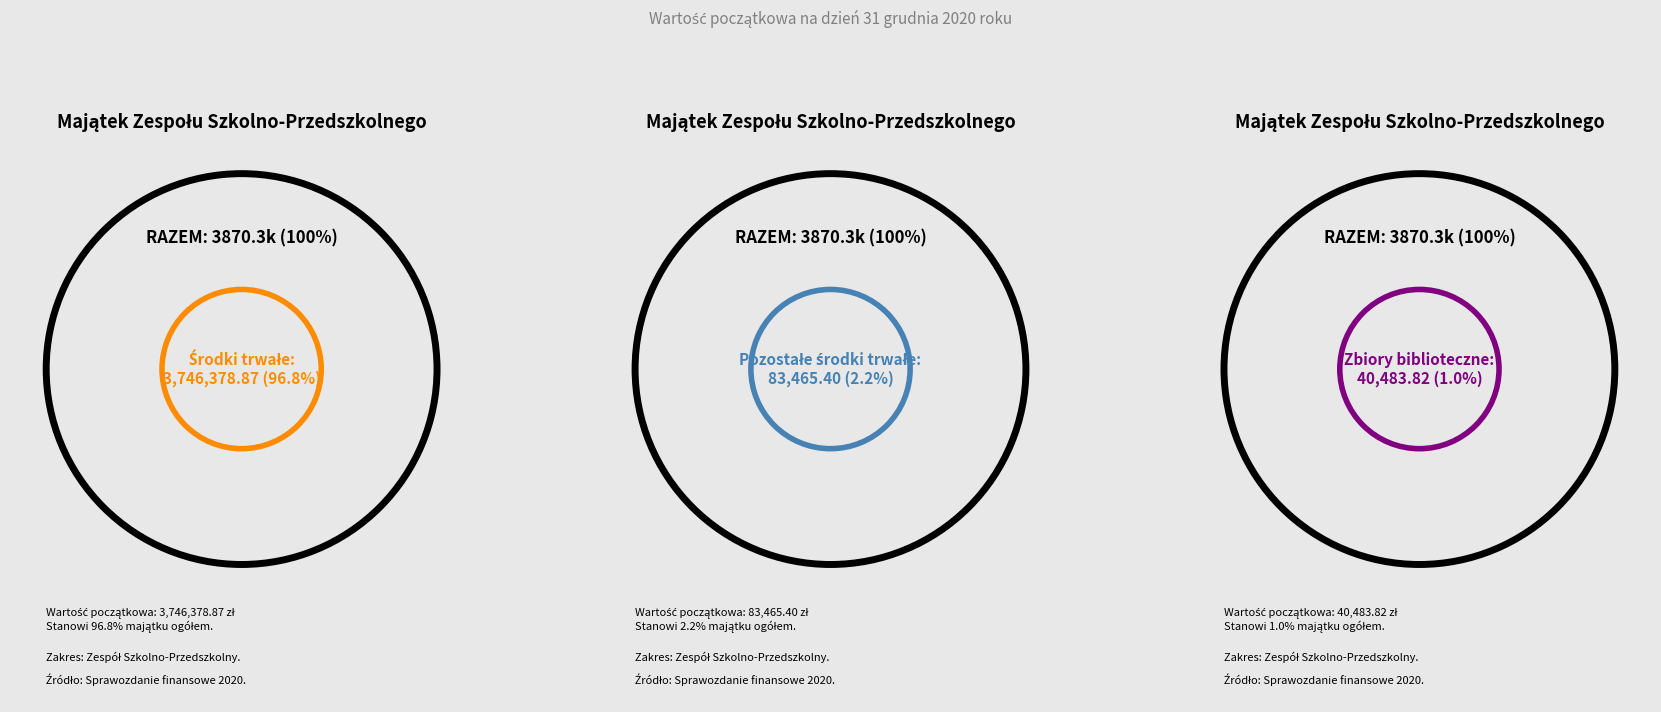

True or false: Zbiory biblioteczne accounts for 1% of the total.

True